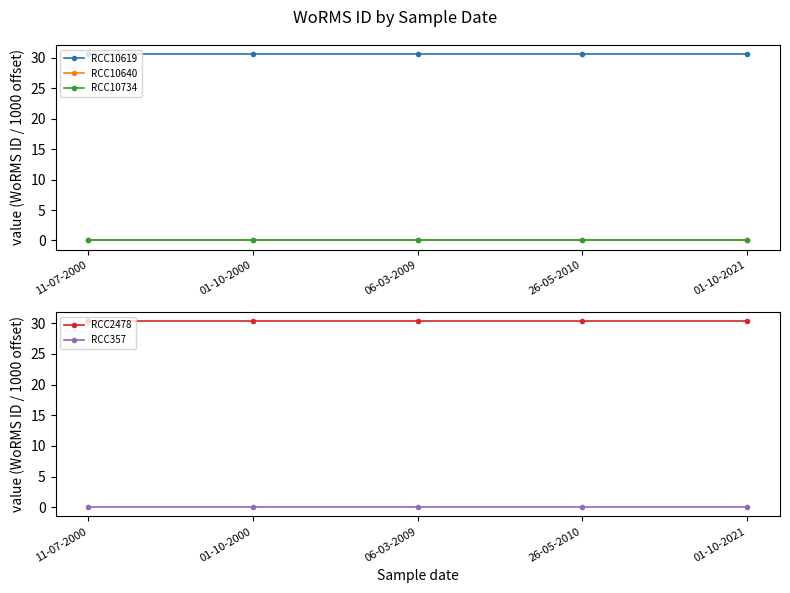

True or false: RCC10734 has a value of 0.0 at 06-03-2009.

True